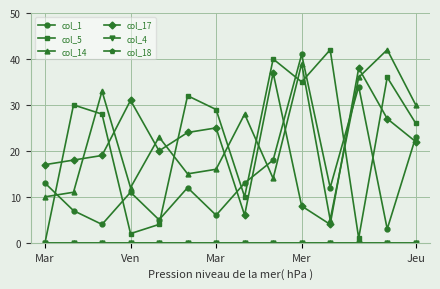

What is the maximum value for col_17?

38